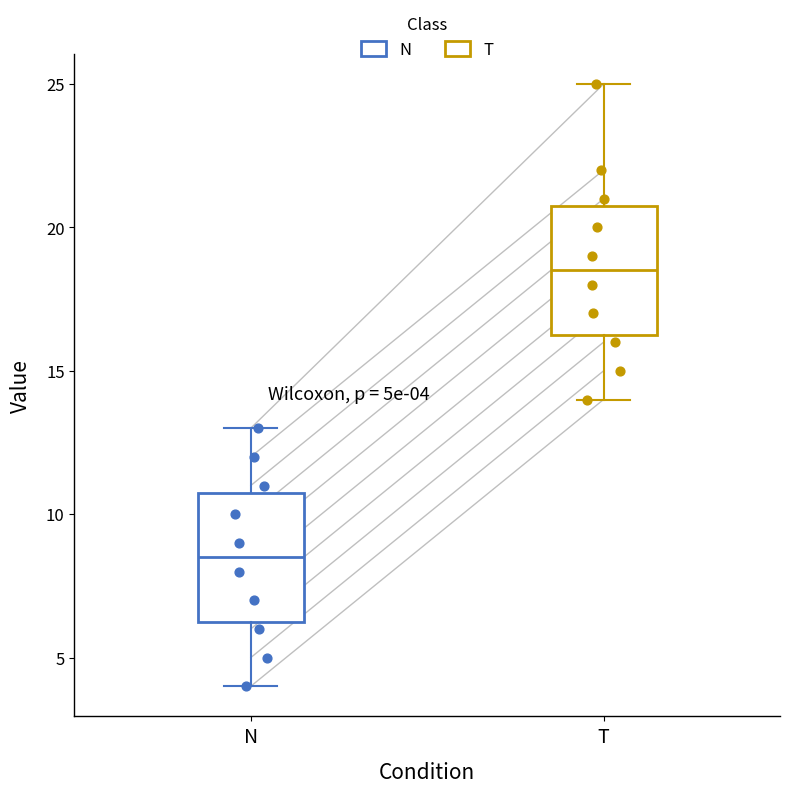

Which box has the highest median line?

T